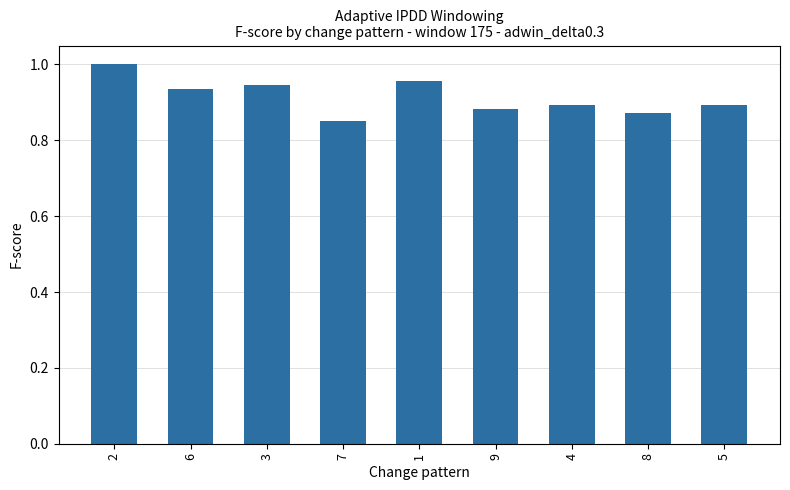

Which label corresponds to the smallest value in the chart?

7